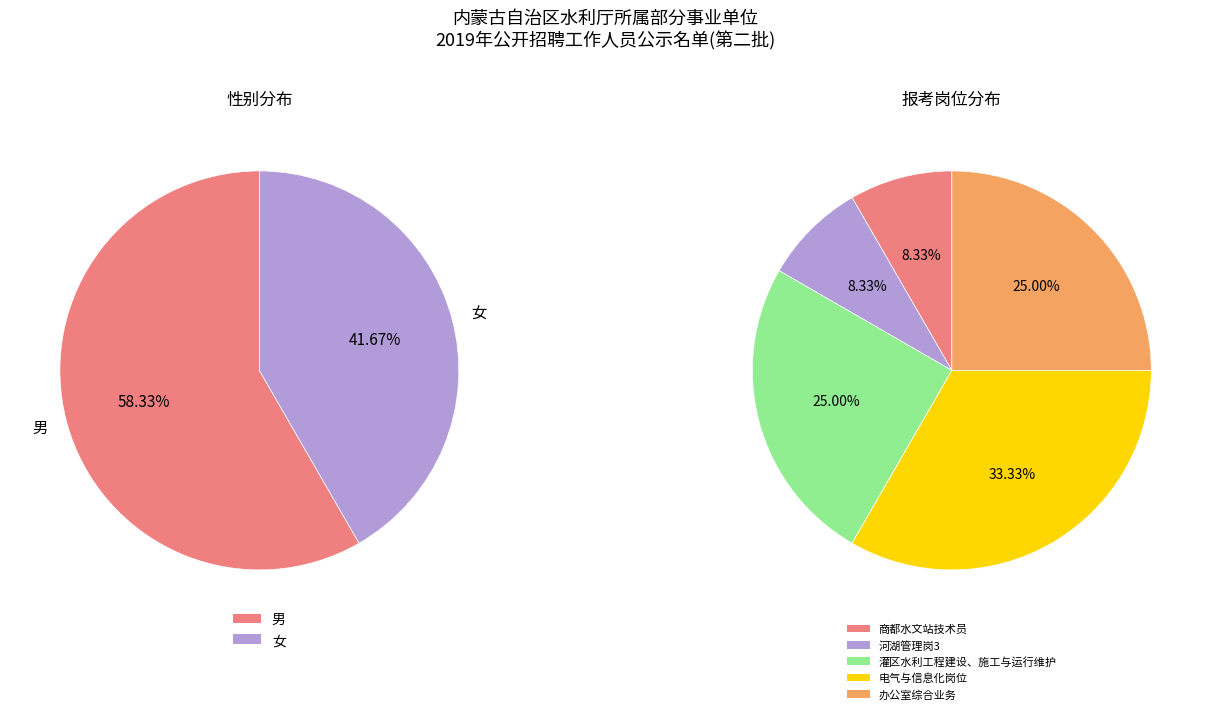

To the nearest percent, what portion does 女 represent?

42%